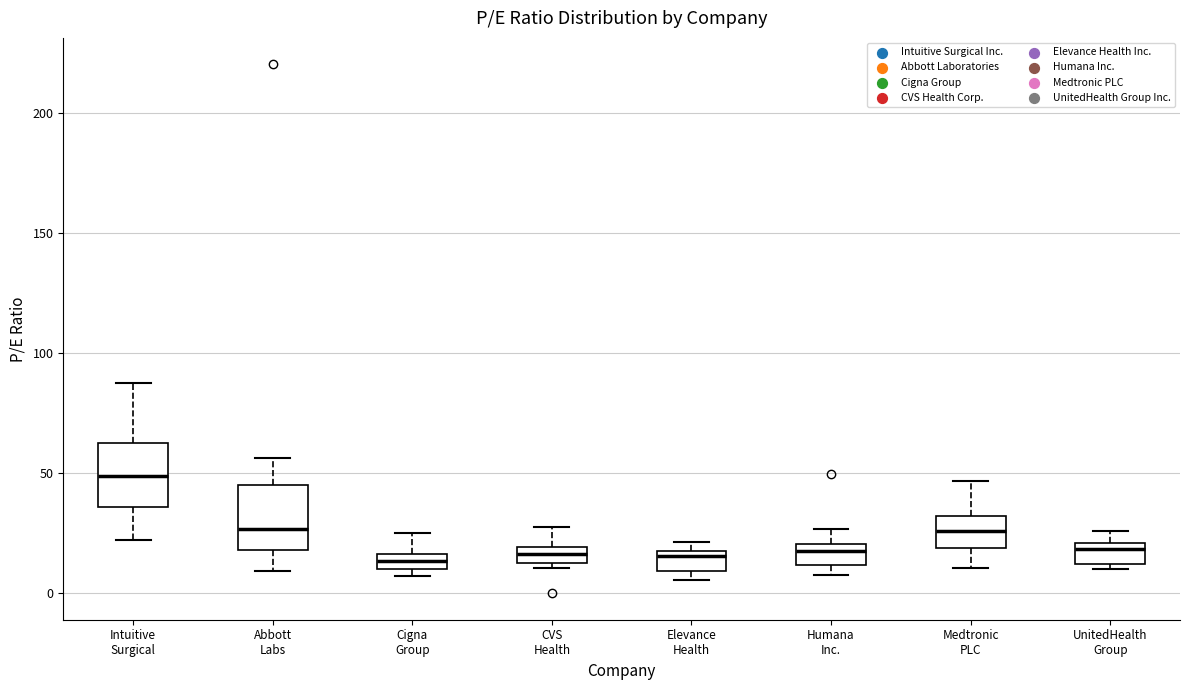

Which box's median line is the highest?

Intuitive Surgical